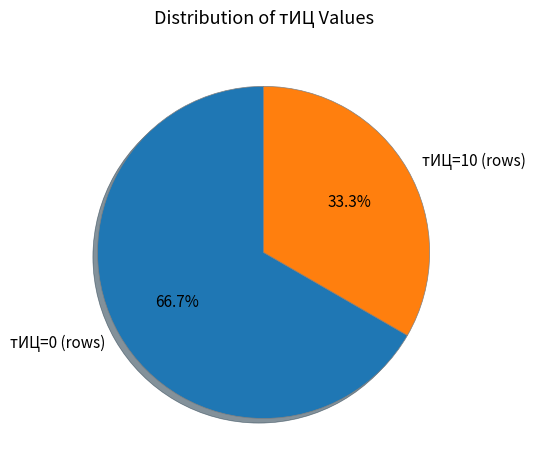

Which category has the biggest portion of the pie?

тИЦ=0 (rows)